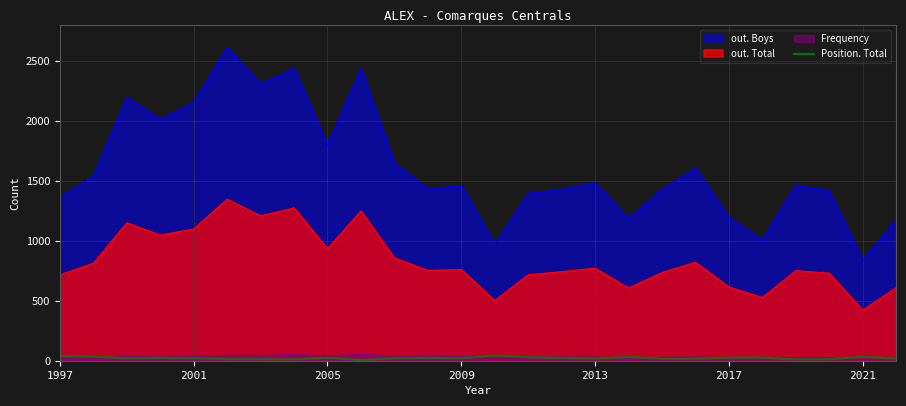

The out. Total series shows 1136 at 2009. True or false?

False